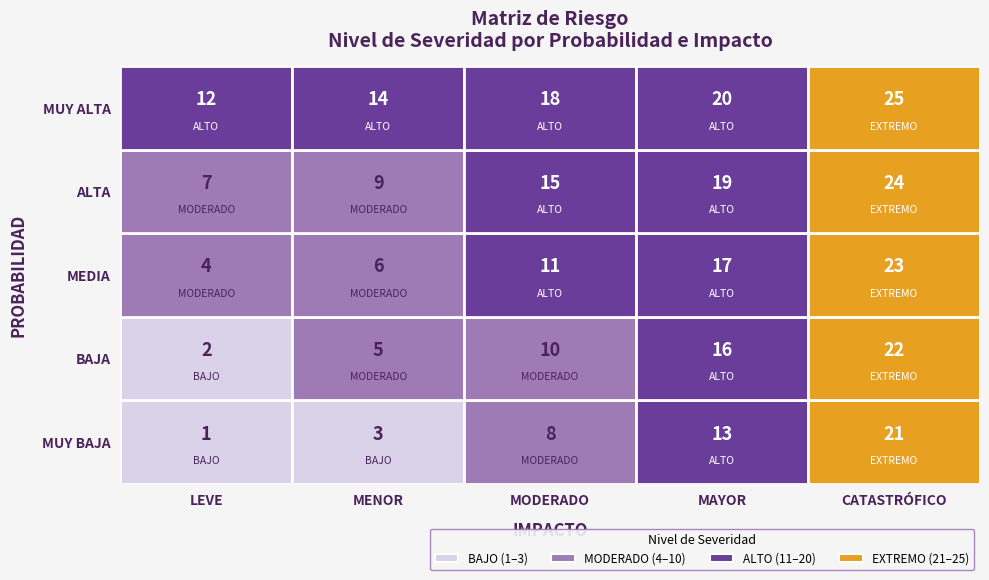

The ALTA series shows 19 at MAYOR. True or false?

True